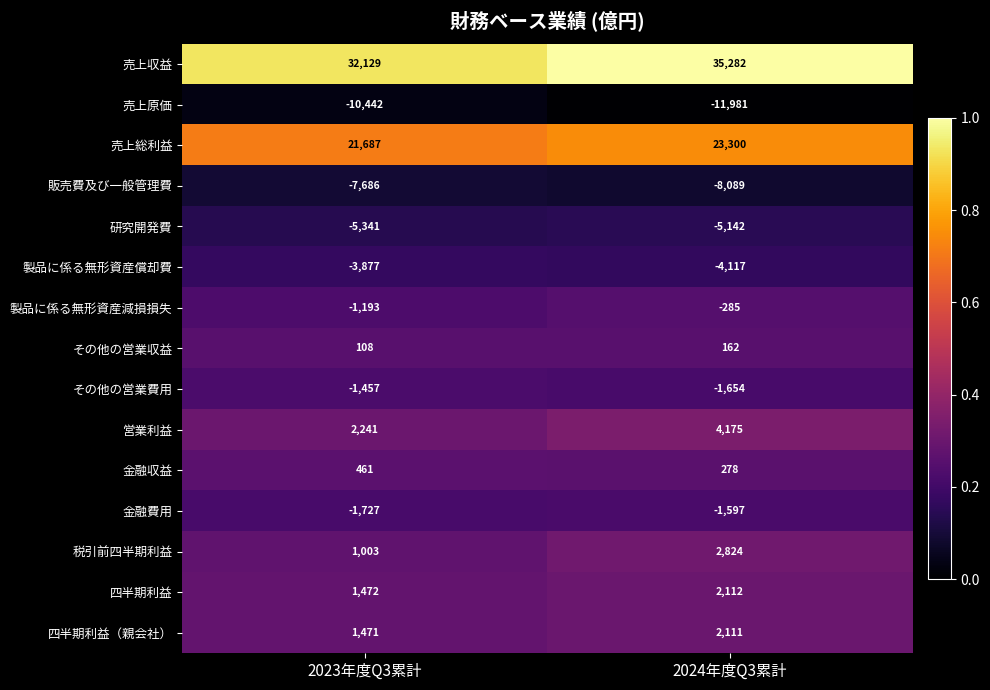

Count the number of categories in the chart.

2